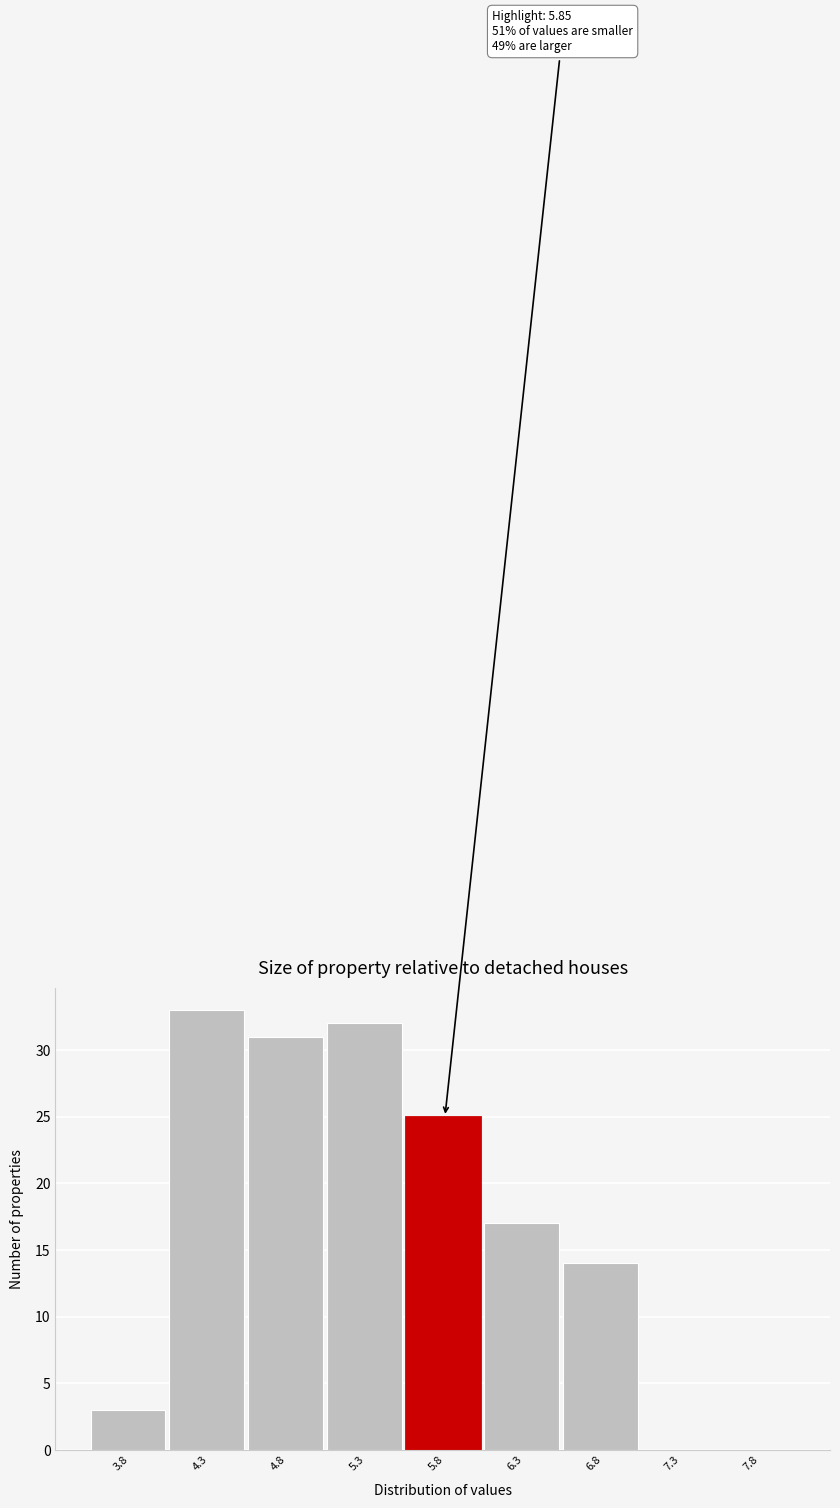

Reading left to right, what are all the values shown in this chart?

3.8=3	4.3=33	4.8=31	5.3=32	5.8=25	6.3=17	6.8=14	7.3=0	7.8=0